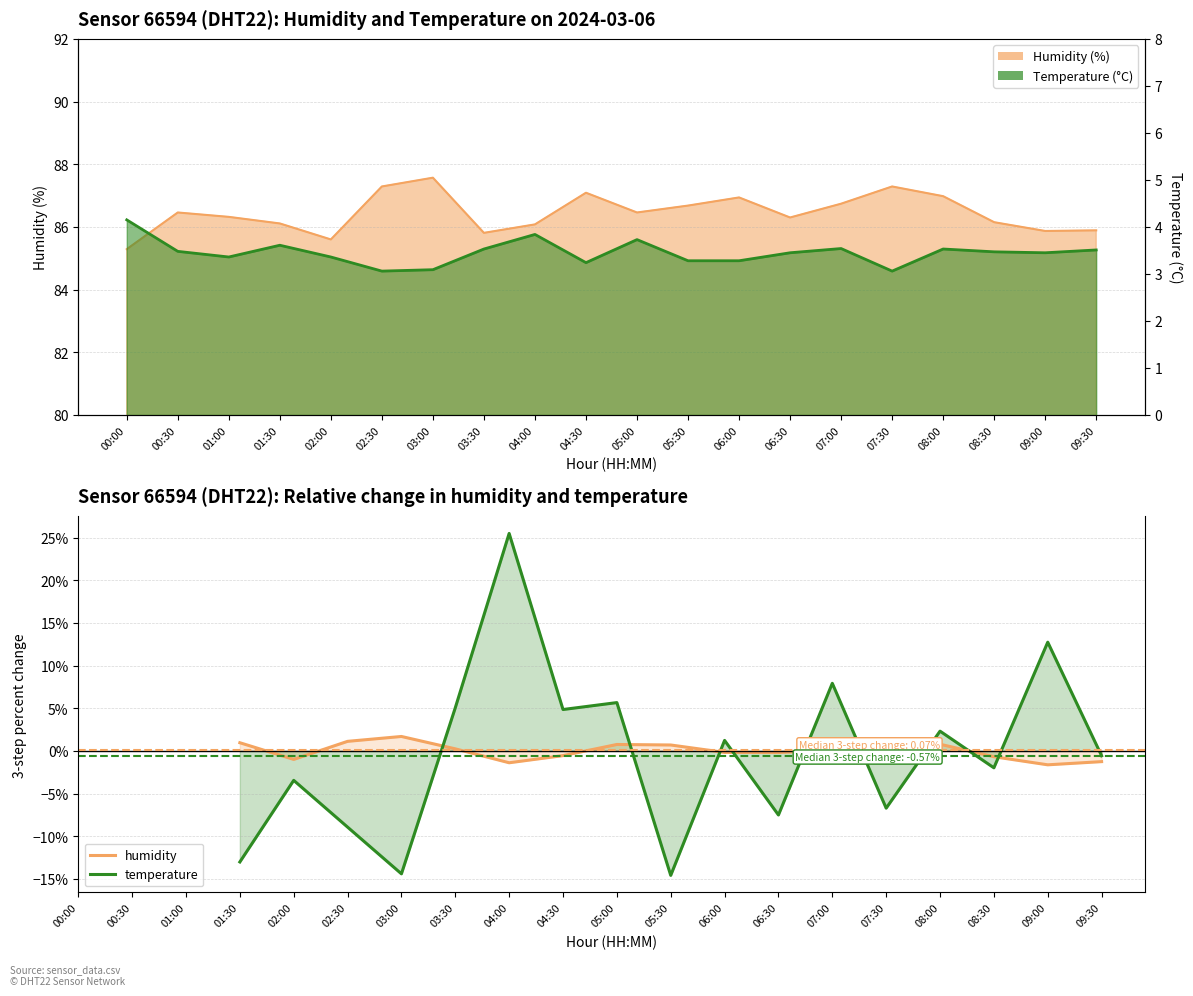

What is the label of the 4th point from the left?

01:30